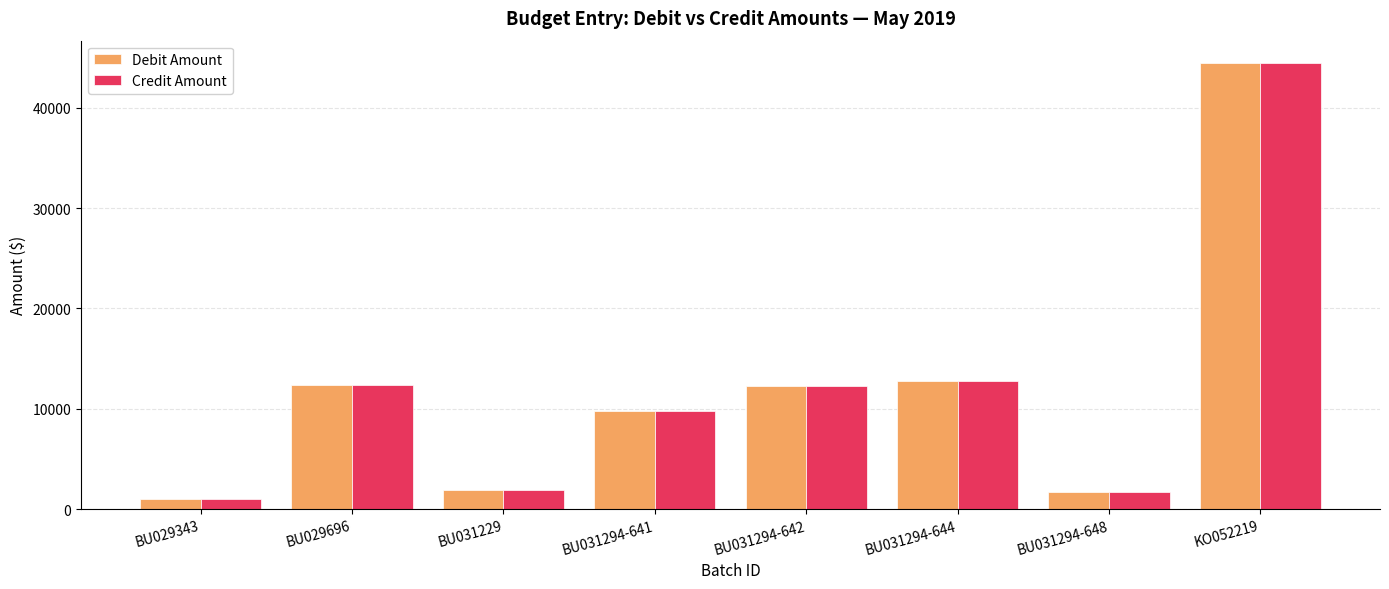

What is the total value across all series at BU031294-642?

24592.2